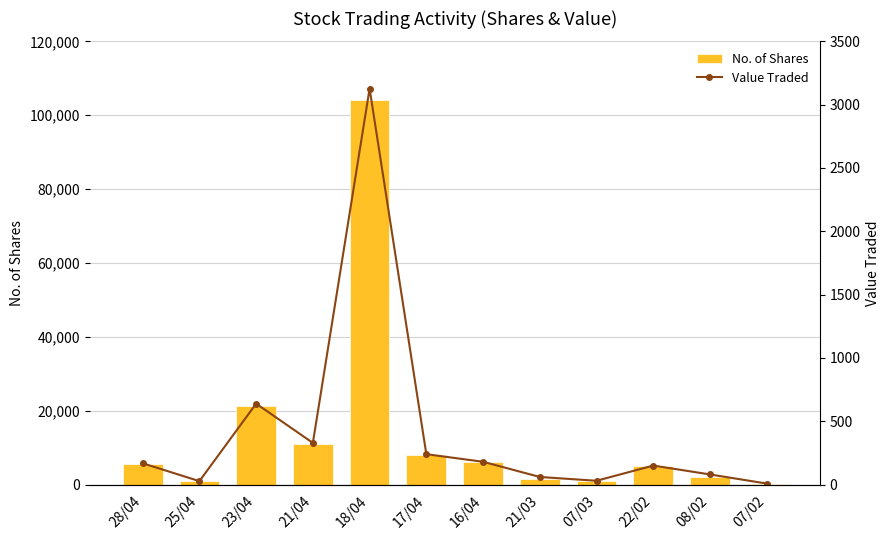

Which category has the highest value across all series?

18/04